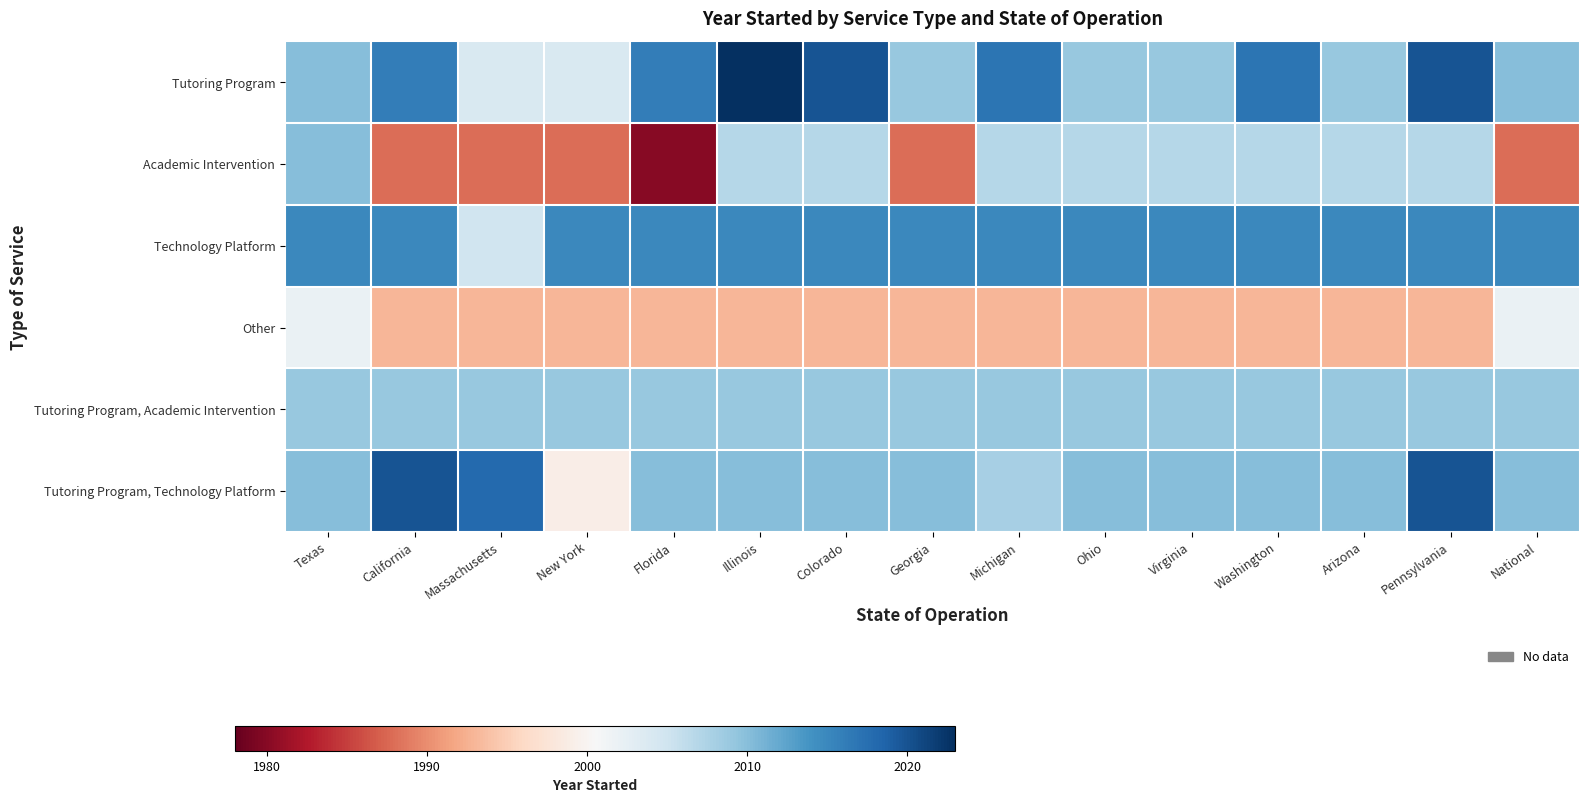

Reading right to left, list all the values displayed in this chart.

Tutoring Program: National=2010	Pennsylvania=2020	Arizona=2009	Washington=2017	Virginia=2009	Ohio=2009	Michigan=2017	Georgia=2009	Colorado=2020	Illinois=2023	Florida=2016	New York=2004	Massachusetts=2004	California=2016	Texas=2010
Academic Intervention: National=1988	Pennsylvania=2007	Arizona=2007	Washington=2007	Virginia=2007	Ohio=2007	Michigan=2007	Georgia=1988	Colorado=2007	Illinois=2007	Florida=1980	New York=1988	Massachusetts=1988	California=1988	Texas=2010
Technology Platform: National=2015	Pennsylvania=2015	Arizona=2015	Washington=2015	Virginia=2015	Ohio=2015	Michigan=2015	Georgia=2015	Colorado=2015	Illinois=2015	Florida=2015	New York=2015	Massachusetts=2005	California=2015	Texas=2015
Other: National=2002	Pennsylvania=1993	Arizona=1993	Washington=1993	Virginia=1993	Ohio=1993	Michigan=1993	Georgia=1993	Colorado=1993	Illinois=1993	Florida=1993	New York=1993	Massachusetts=1993	California=1993	Texas=2002
Tutoring Program, Academic Intervention: National=2009	Pennsylvania=2009	Arizona=2009	Washington=2009	Virginia=2009	Ohio=2009	Michigan=2009	Georgia=2009	Colorado=2009	Illinois=2009	Florida=2009	New York=2009	Massachusetts=2009	California=2009	Texas=2009
Tutoring Program, Technology Platform: National=2010	Pennsylvania=2020	Arizona=2010	Washington=2010	Virginia=2010	Ohio=2010	Michigan=2008	Georgia=2010	Colorado=2010	Illinois=2010	Florida=2010	New York=1999	Massachusetts=2018	California=2020	Texas=2010